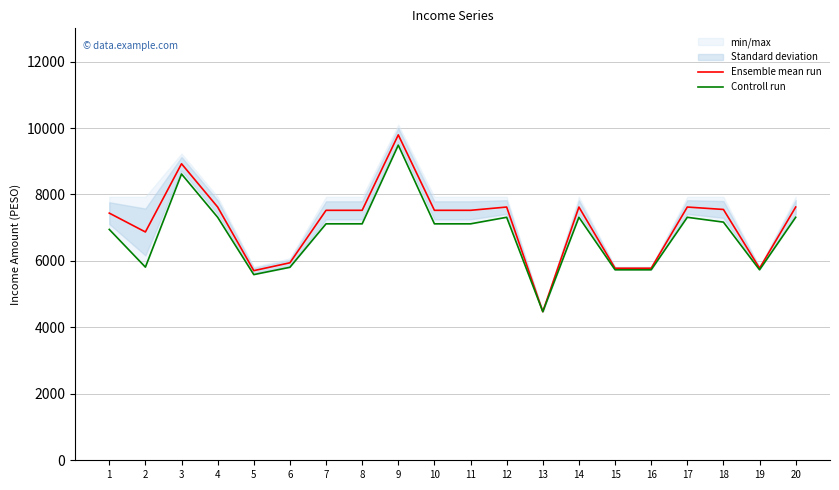

Rank the series by their average value, from highest to lowest.

Ensemble mean run, Controll run